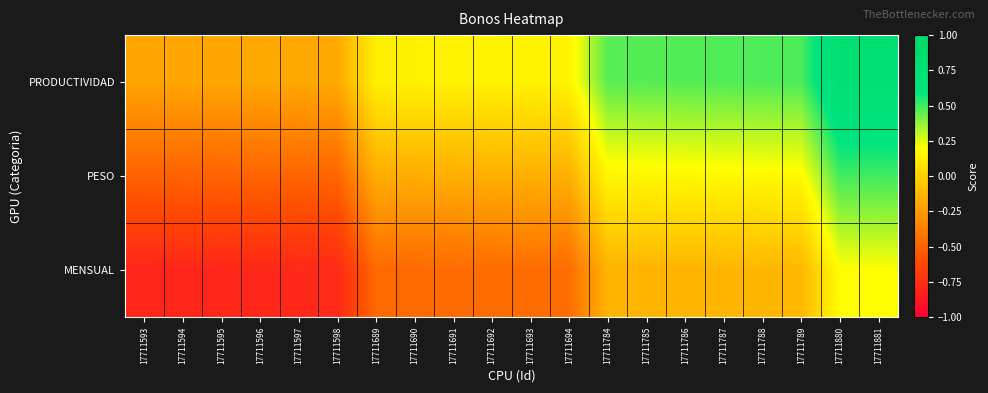

Which series has the largest total across all categories?

PRODUCTIVIDAD